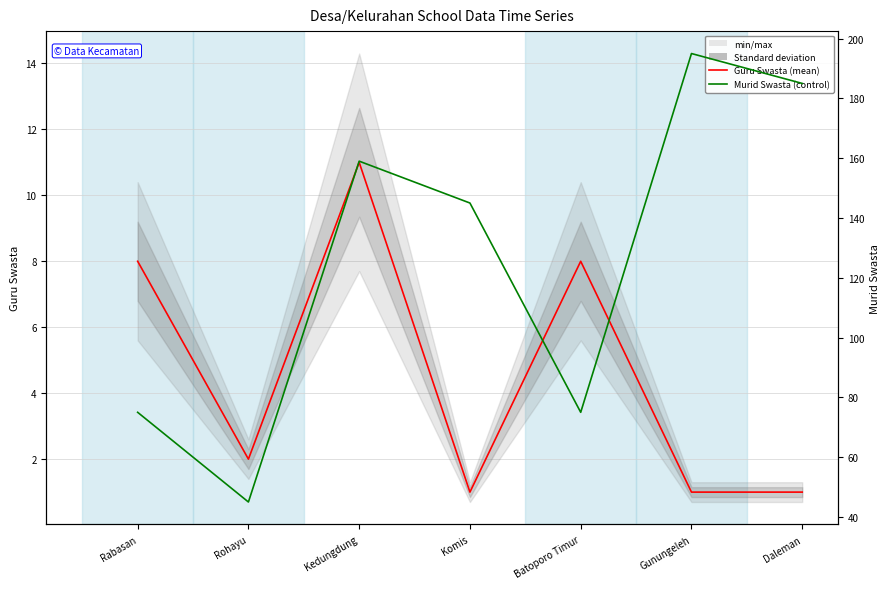

How many data points in Guru Swasta are less than 2?

3